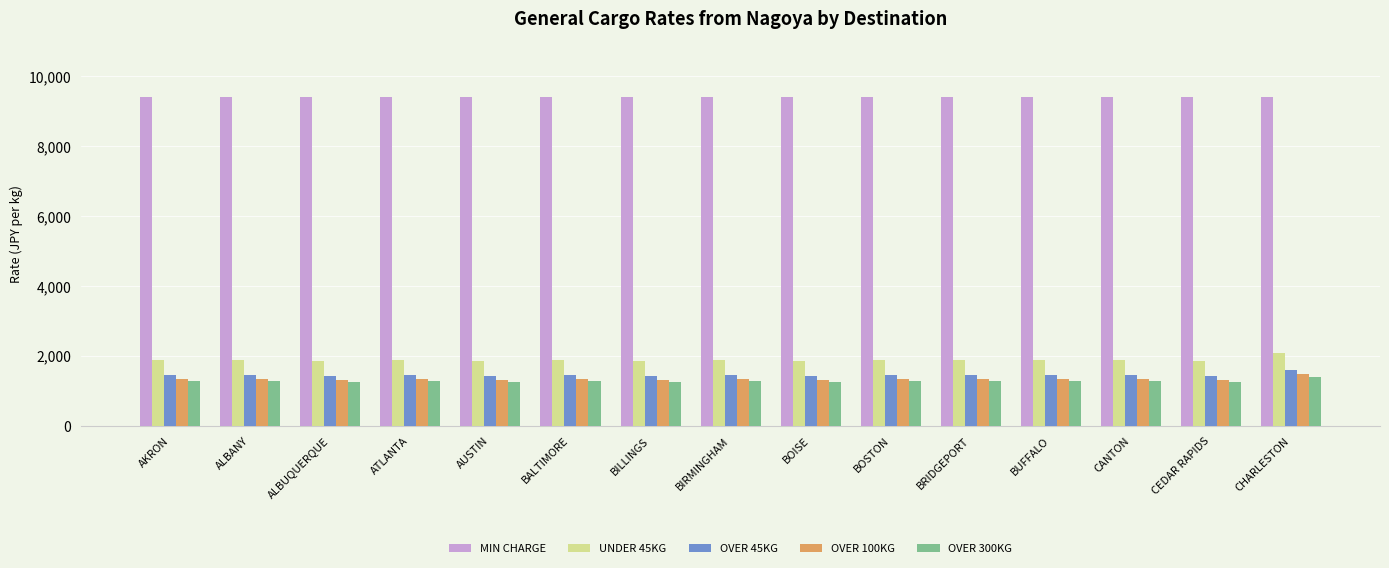

What is the sum of the OVER 300KG values at BUFFALO and BIRMINGHAM?

2550